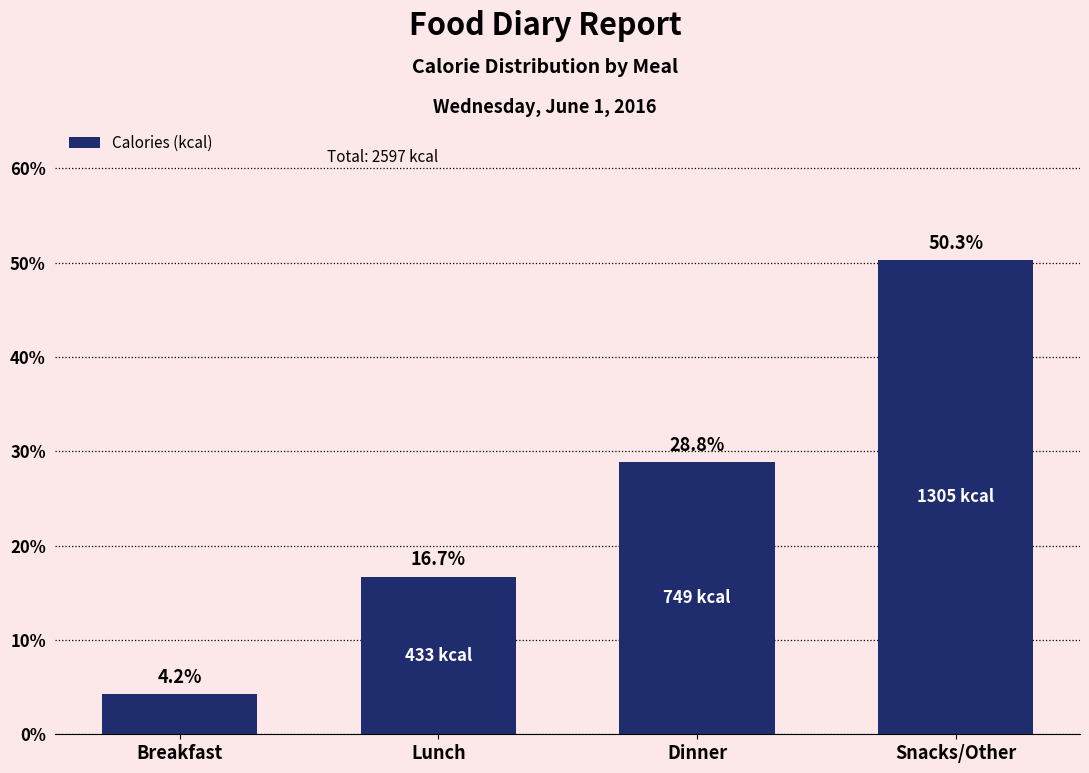

Reading right to left, list all the values displayed in this chart.

Snacks/Other=50.3	Dinner=28.8	Lunch=16.7	Breakfast=4.2